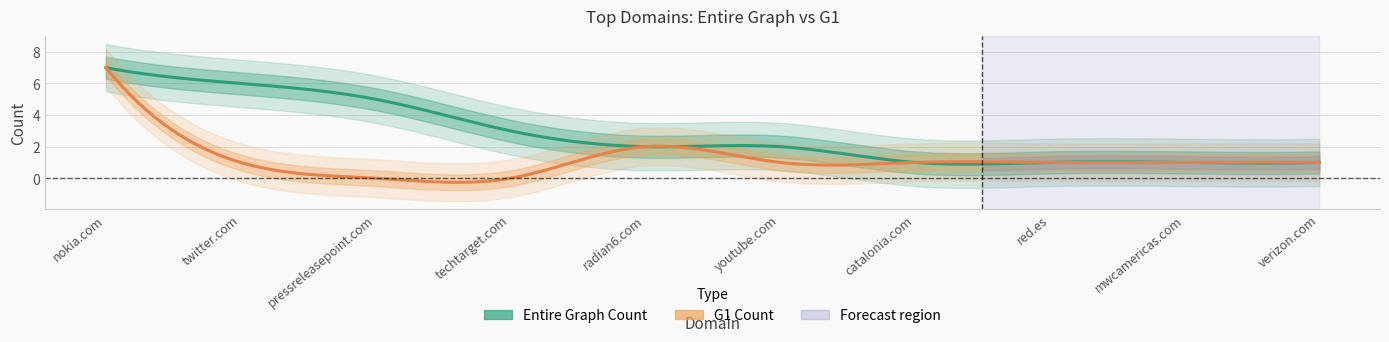

Which category has the lowest value in the Entire Graph Count series?

catalonia.com